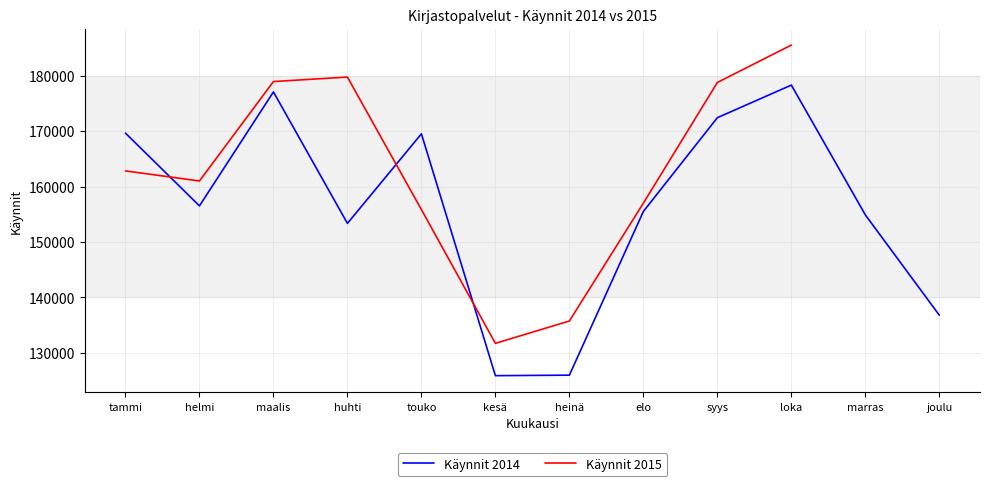

Where is Käynnit 2014 nearest to the value 152093?

huhti